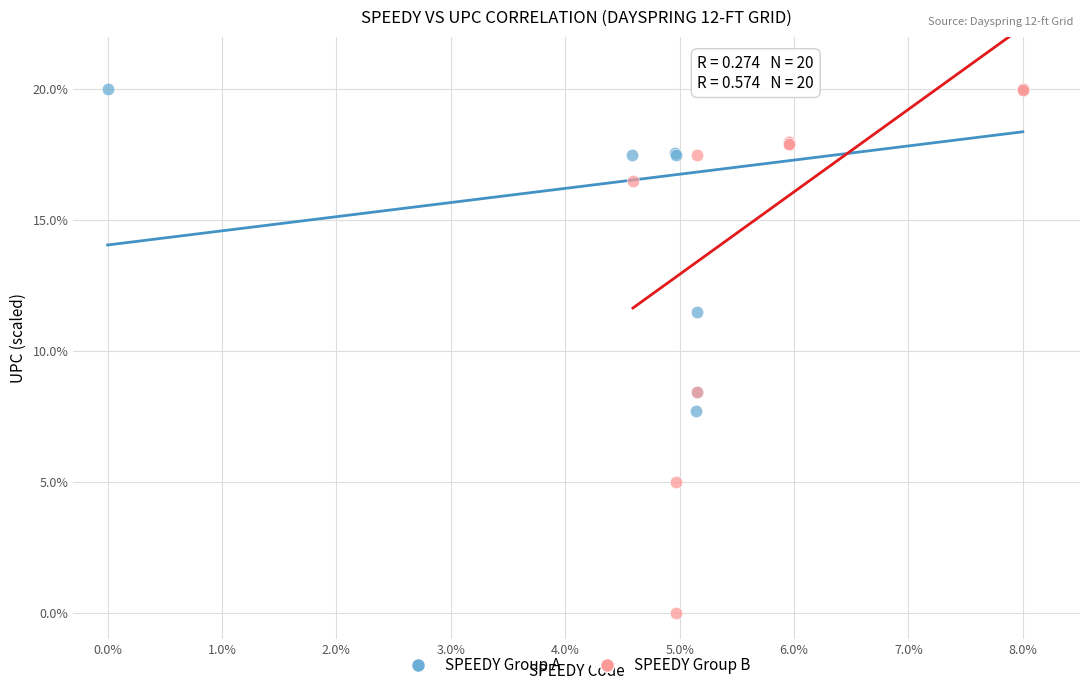

What are all the series names shown in the legend?

SPEEDY Group A, SPEEDY Group B